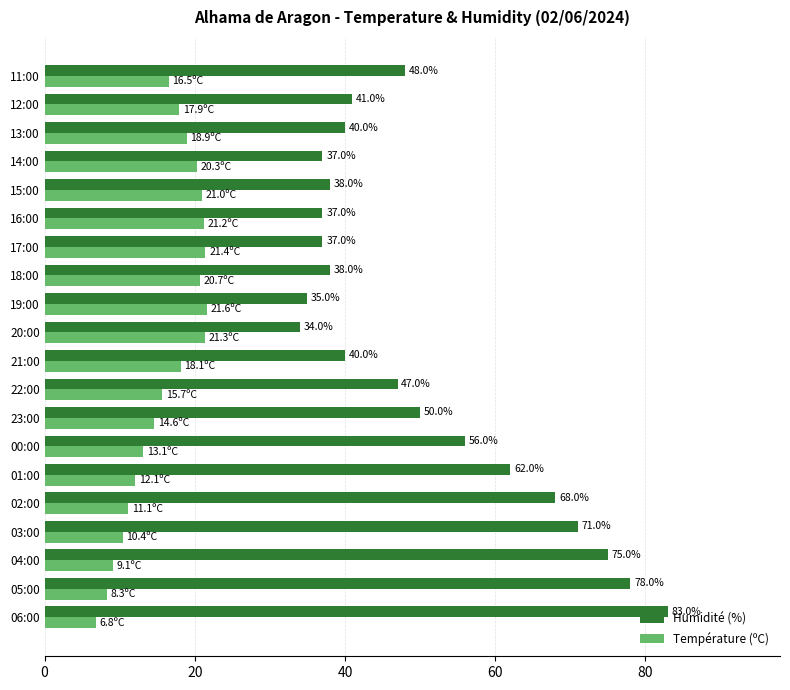

Is it true that Humidité (%) equals 47.0 at 22:00?

True